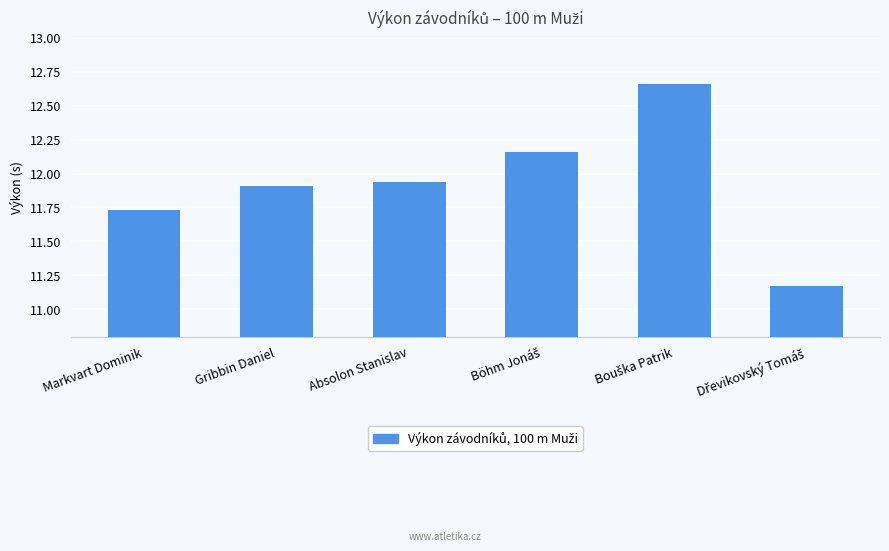

What is the label of the 3rd bar from the left?

Absolon Stanislav